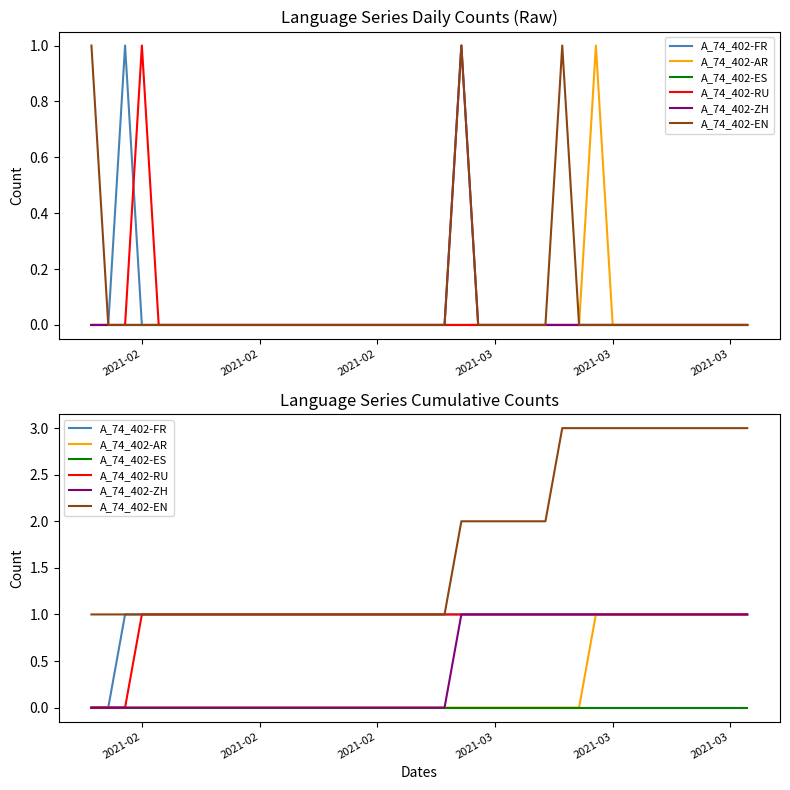

Does the chart have visible grid lines?

No